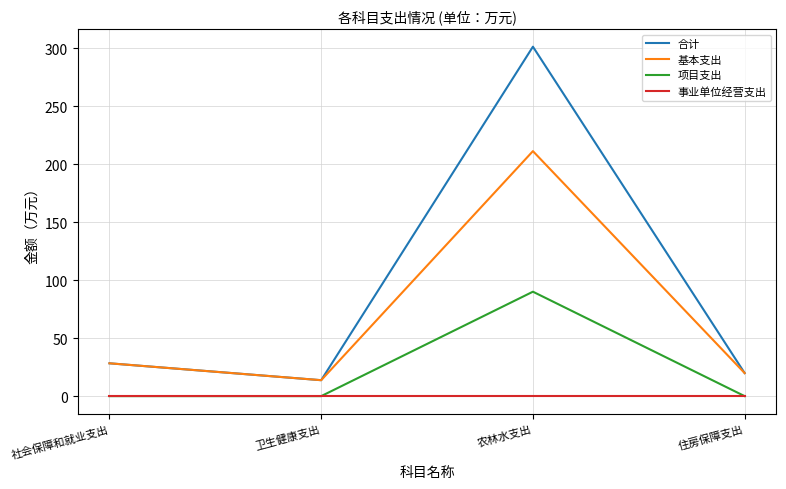

List the series in order of their overall mean, lowest first.

事业单位经营支出, 项目支出, 基本支出, 合计